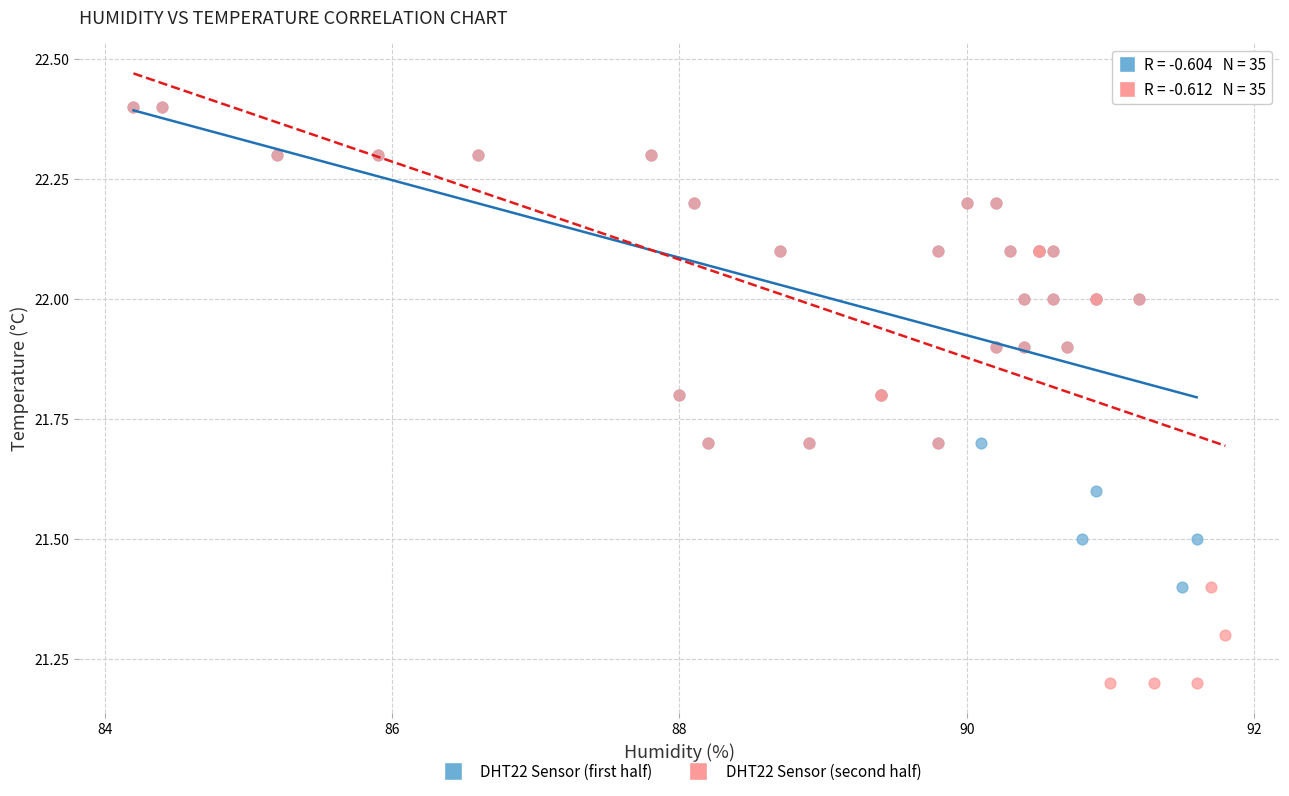

Which series contains the lowest Y value?

DHT22 Sensor (second half)